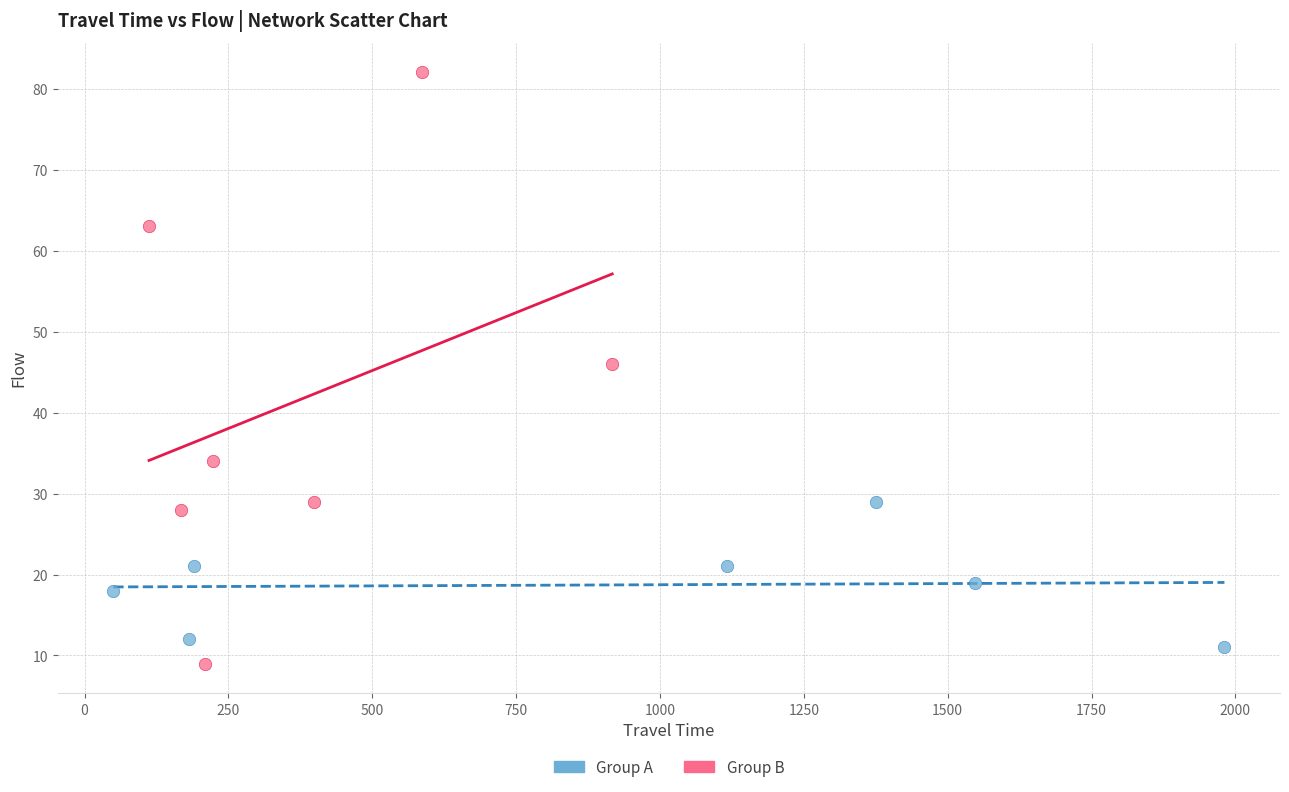

Which series contains the highest Y value?

Group B